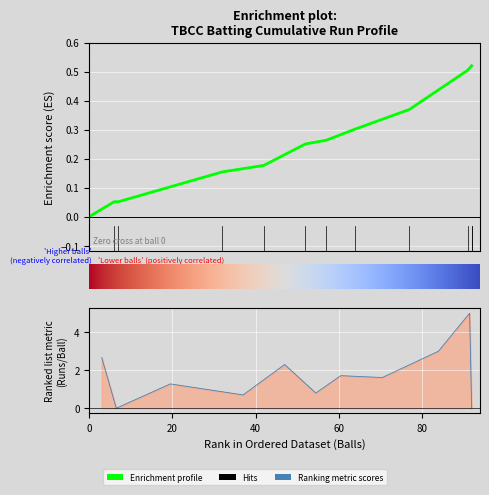

Reading left to right, what are all the values shown in this chart?

0.0	0.1	0.1	0.2	0.2	0.3	0.3	0.3	0.4	0.5	0.5	0.5